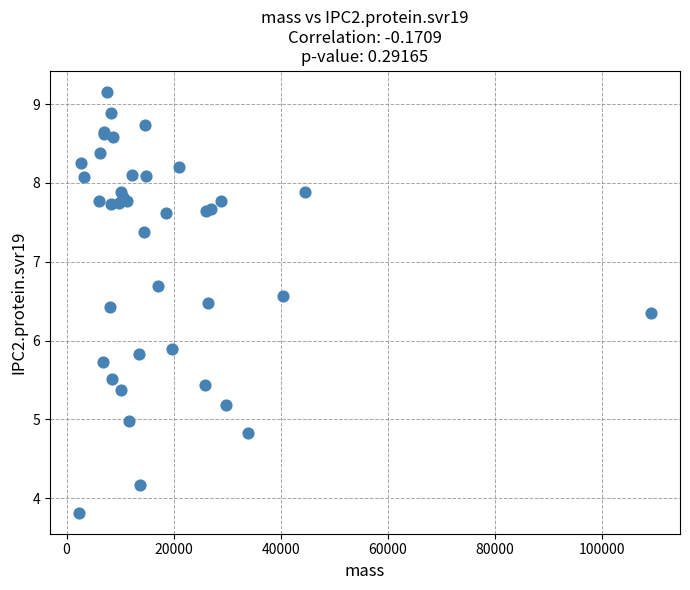

What Y value in the scatter plot is closest to 6?

5.9